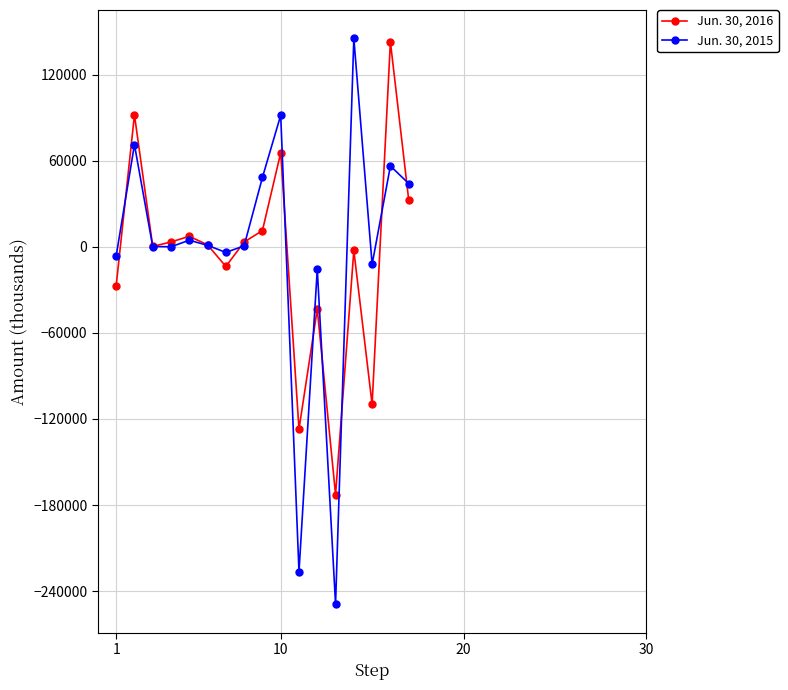

Which series has the largest range (max minus min)?

Jun. 30, 2015